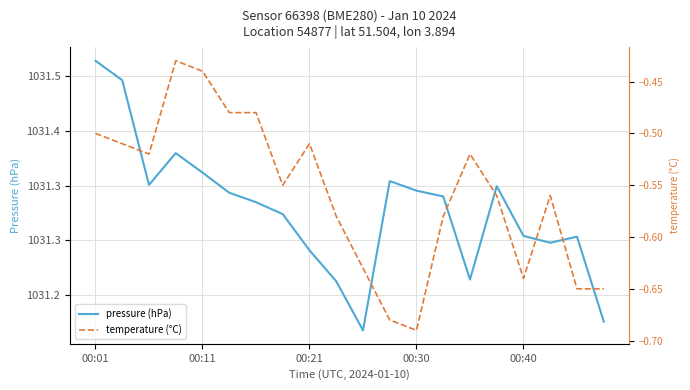

What is the label of the 9th point from the right?

11